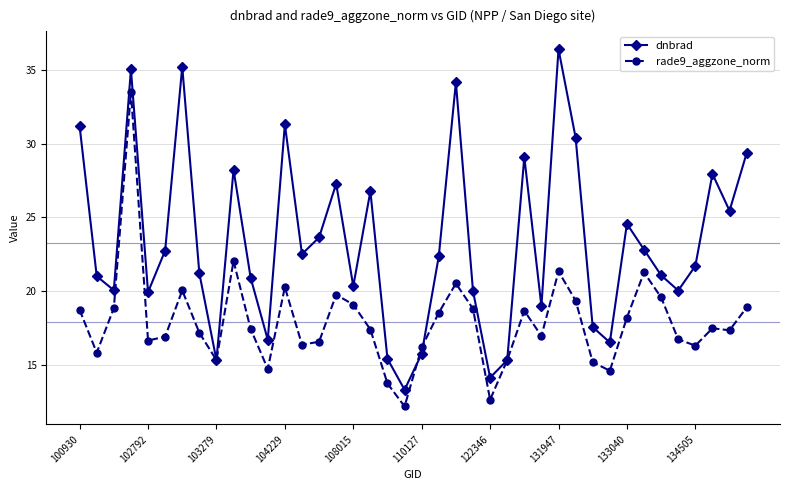

What is the difference between the maximum and minimum values in the dnbrad series?

23.1